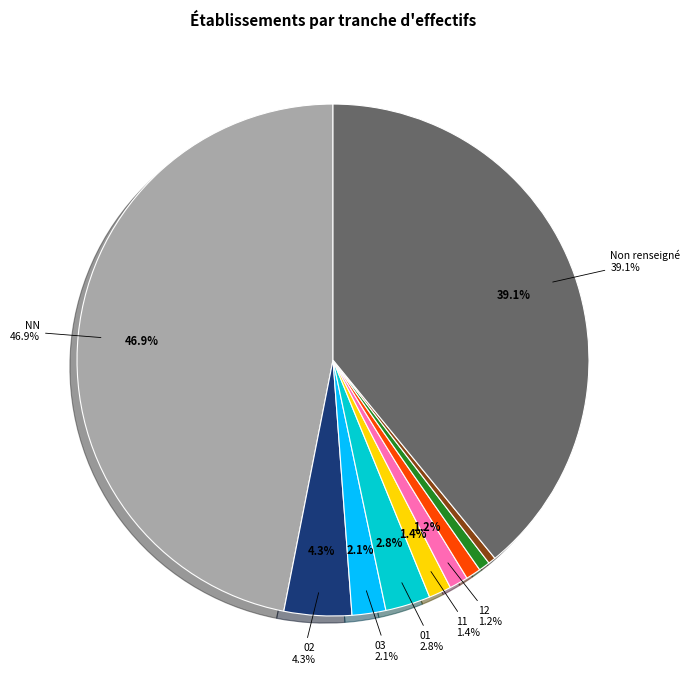

Is there any slice that represents more than half of the pie?

No